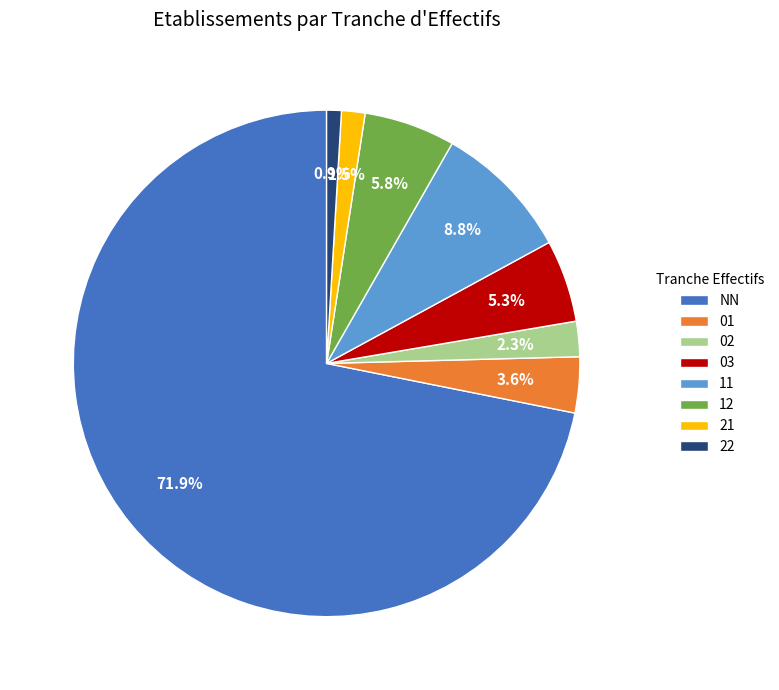

Does any single category account for the majority?

Yes